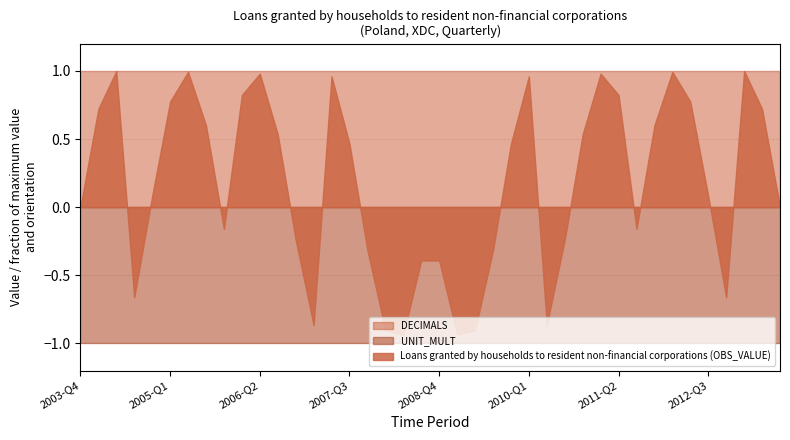

List the labels in order of DECIMALS value, largest first.

2003-Q4, 2004-Q1, 2004-Q2, 2004-Q3, 2004-Q4, 2005-Q1, 2005-Q2, 2005-Q3, 2005-Q4, 2006-Q1, 2006-Q2, 2006-Q3, 2006-Q4, 2007-Q1, 2007-Q2, 2007-Q3, 2007-Q4, 2008-Q1, 2008-Q2, 2008-Q3, 2008-Q4, 2009-Q1, 2009-Q2, 2009-Q3, 2009-Q4, 2010-Q1, 2010-Q2, 2010-Q3, 2010-Q4, 2011-Q1, 2011-Q2, 2011-Q3, 2011-Q4, 2012-Q1, 2012-Q2, 2012-Q3, 2012-Q4, 2013-Q1, 2013-Q2, 2013-Q3